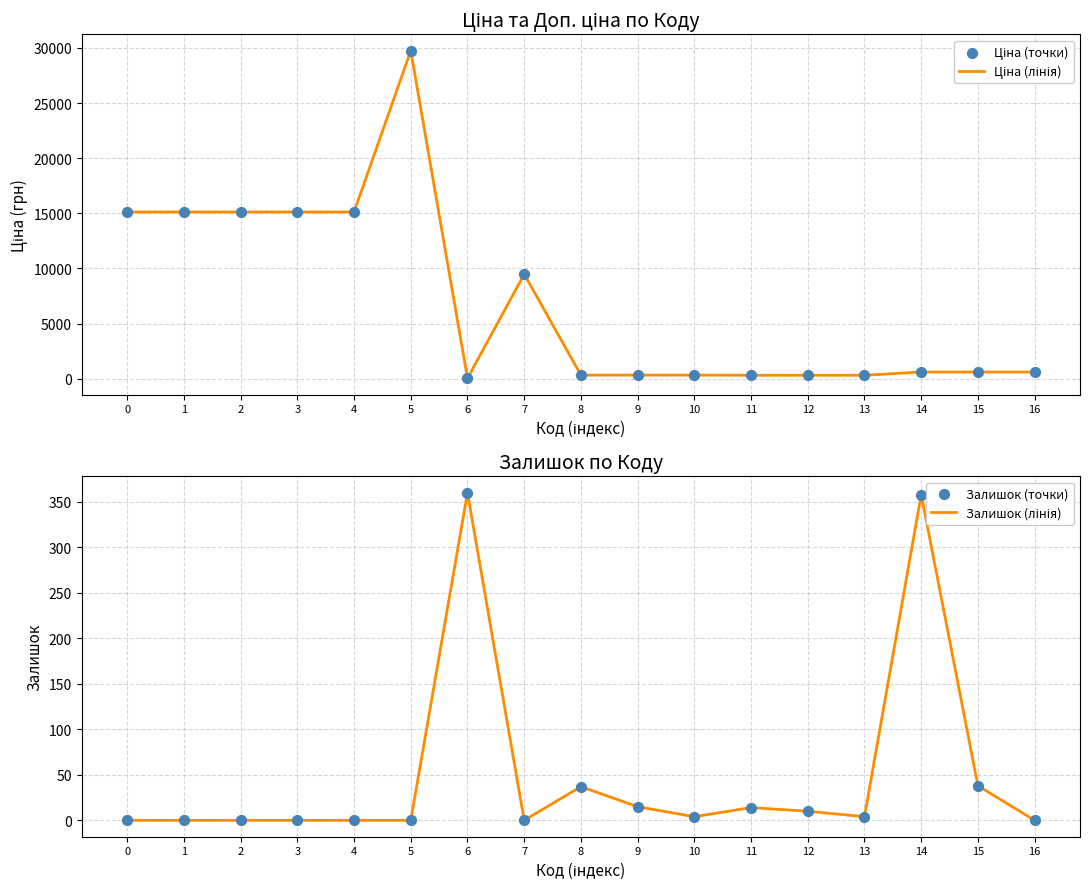

Which series reaches the minimum Y coordinate?

Залишок (лінія)